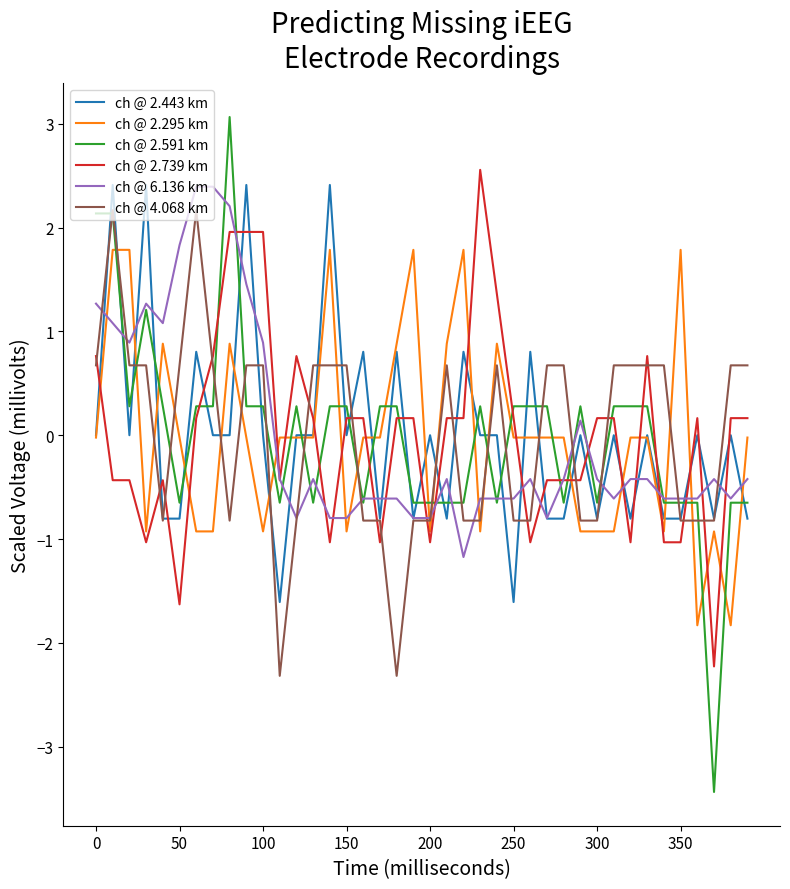

Does the chart display data point markers on the line(s)?

No